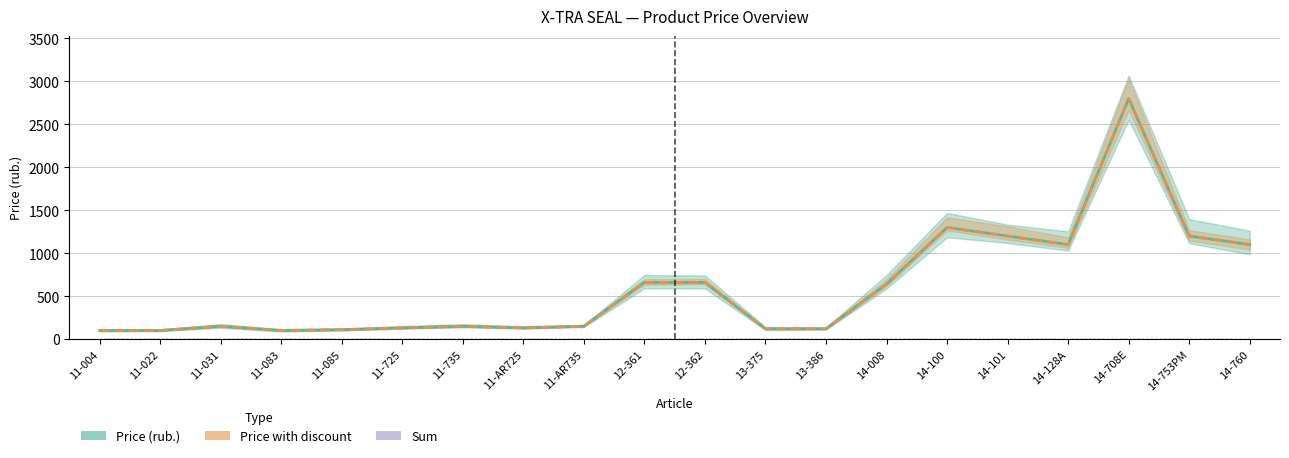

What is the sum of all Price with discount values?

12020